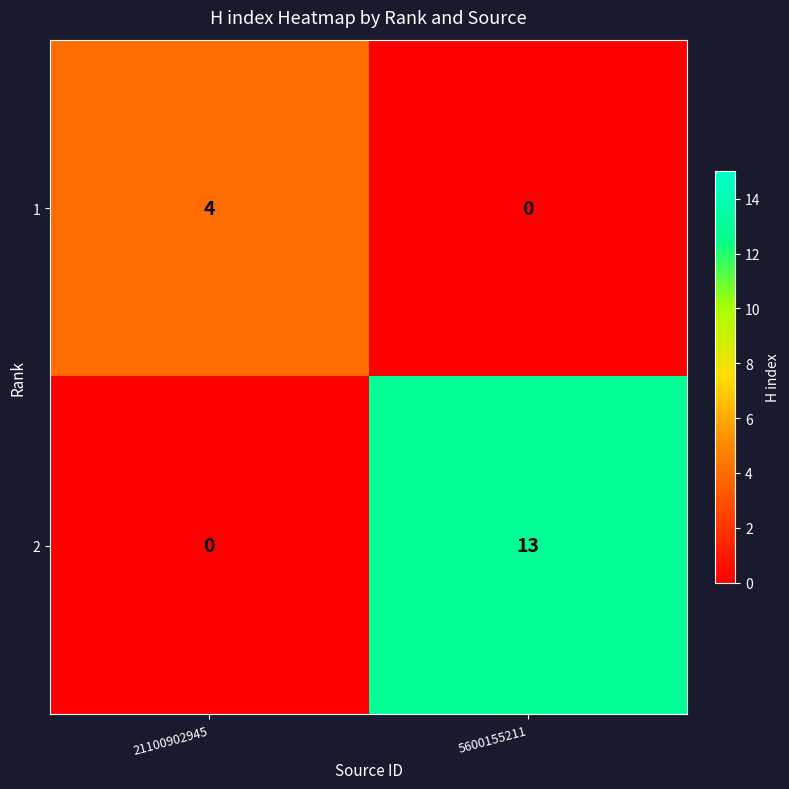

How many categories are shown in the chart?

2